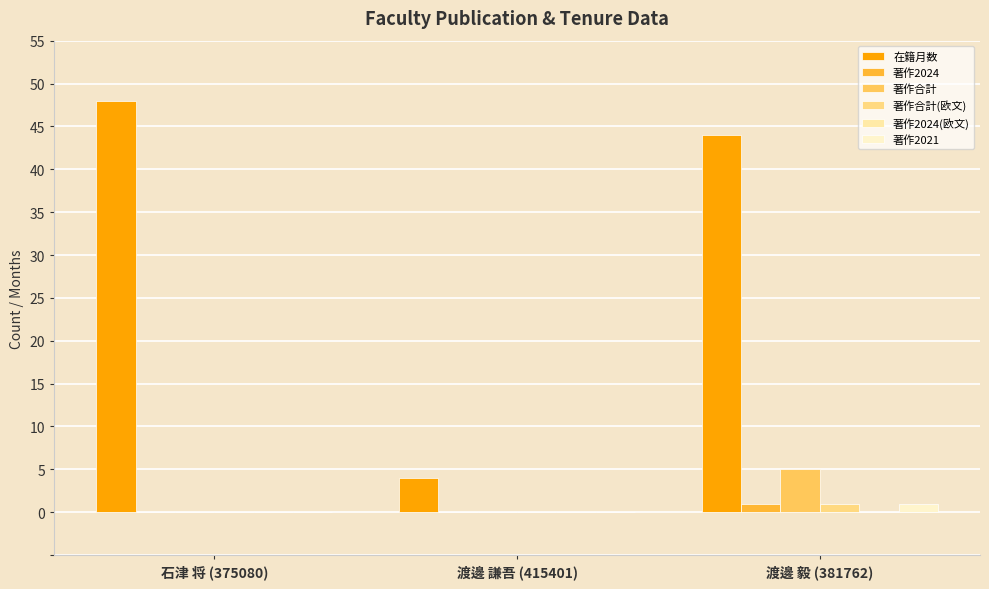

The value of 著作2021 at 石津 将 (375080) is 0. True or false?

True